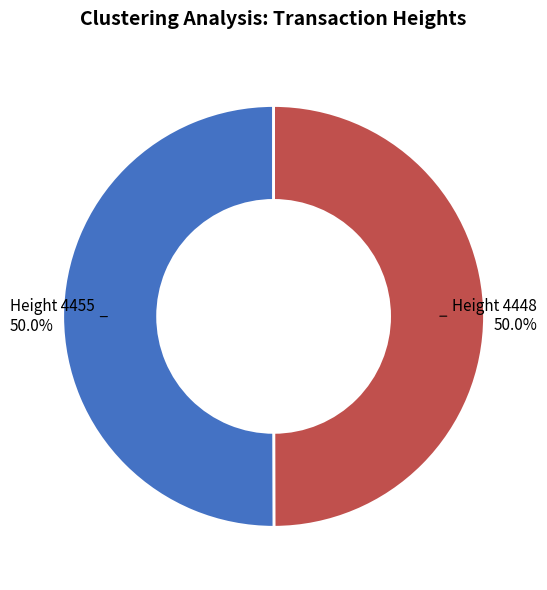

How many segments does this pie chart have?

2